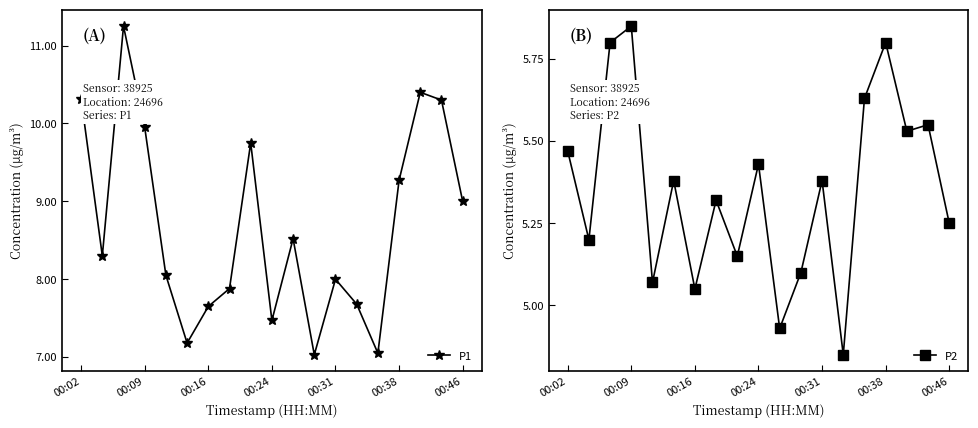

What value does the P1 series have at 00:31?

8.0